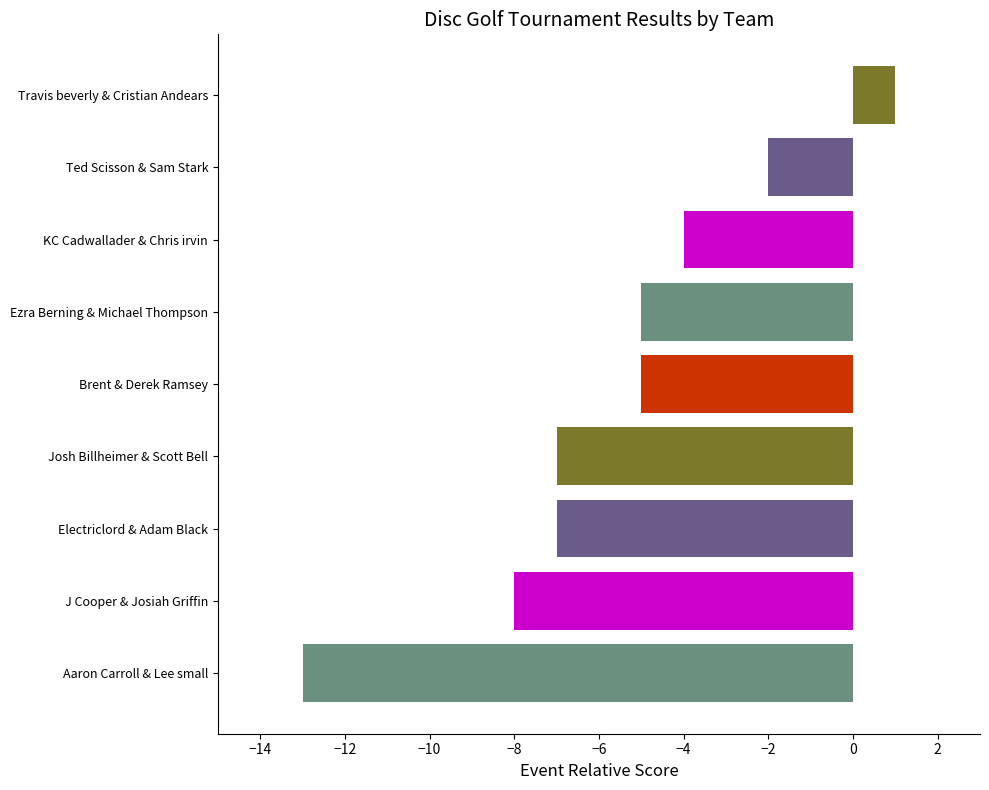

Does the chart contain stacked bars?

No